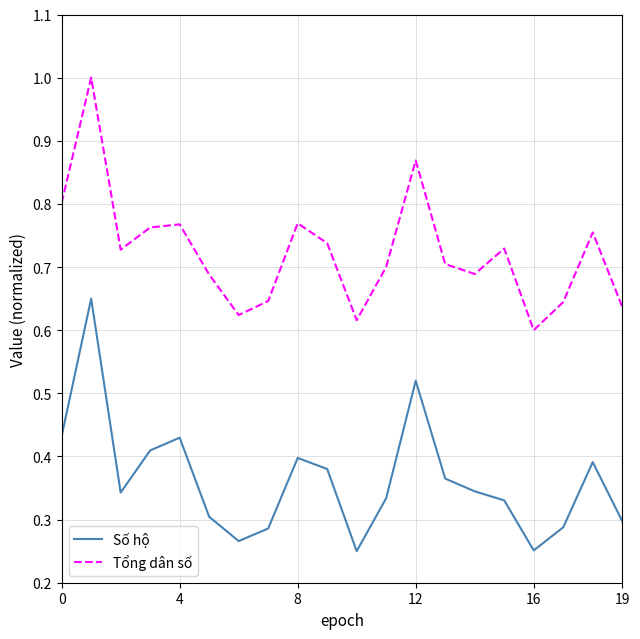

List the series in order of their overall mean, lowest first.

Số hộ, Tổng dân số